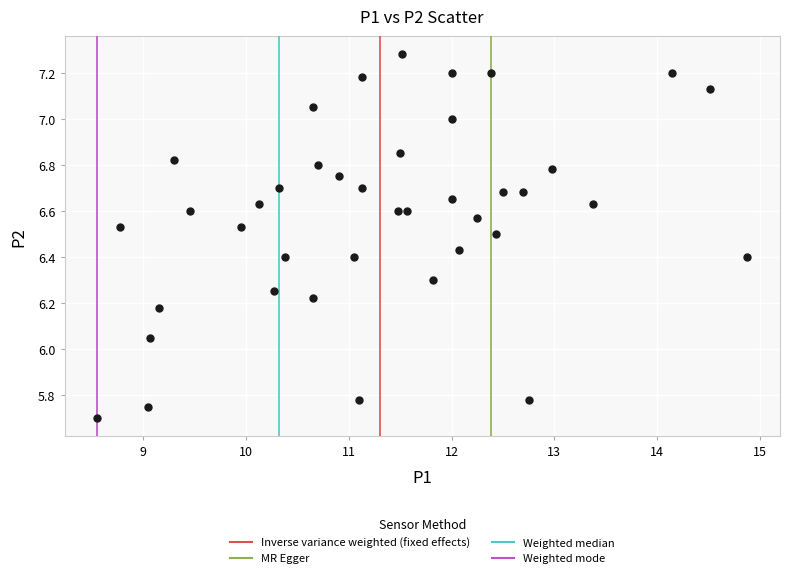

What is the range of Y values (max minus min)?

1.6